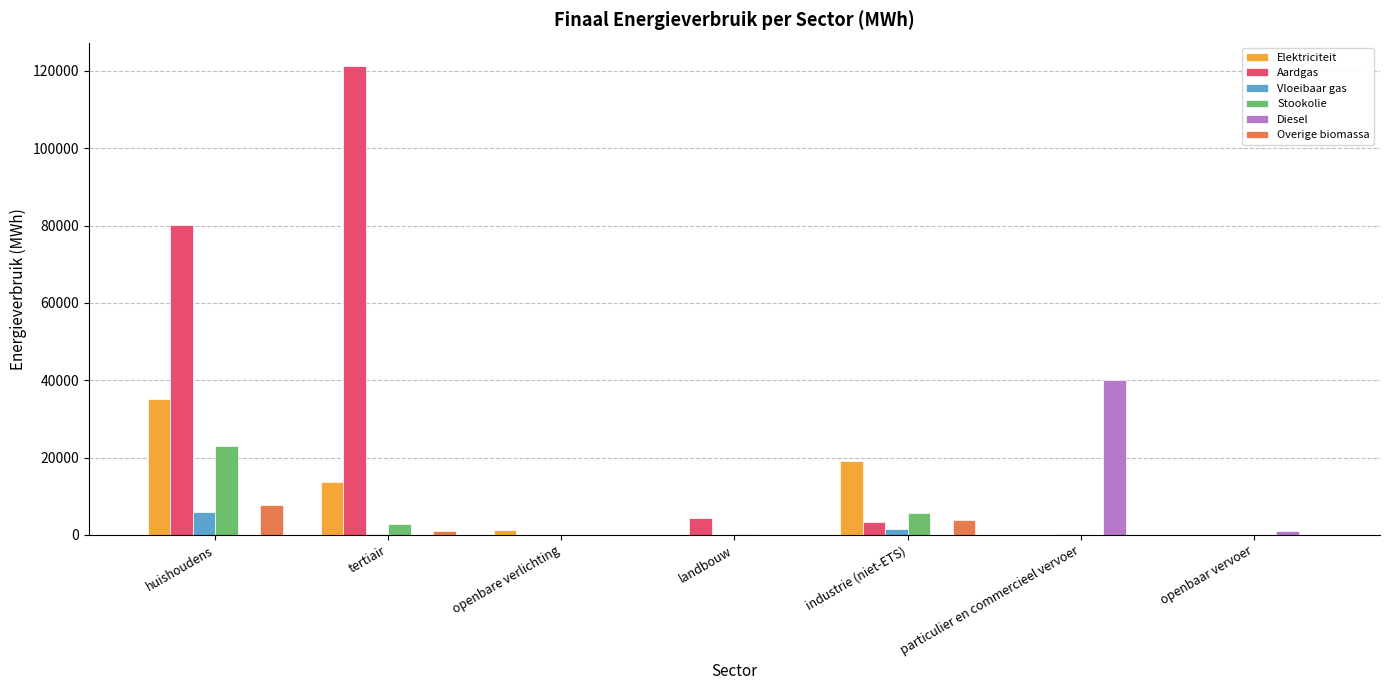

At which label does Vloeibaar gas reach its peak?

huishoudens